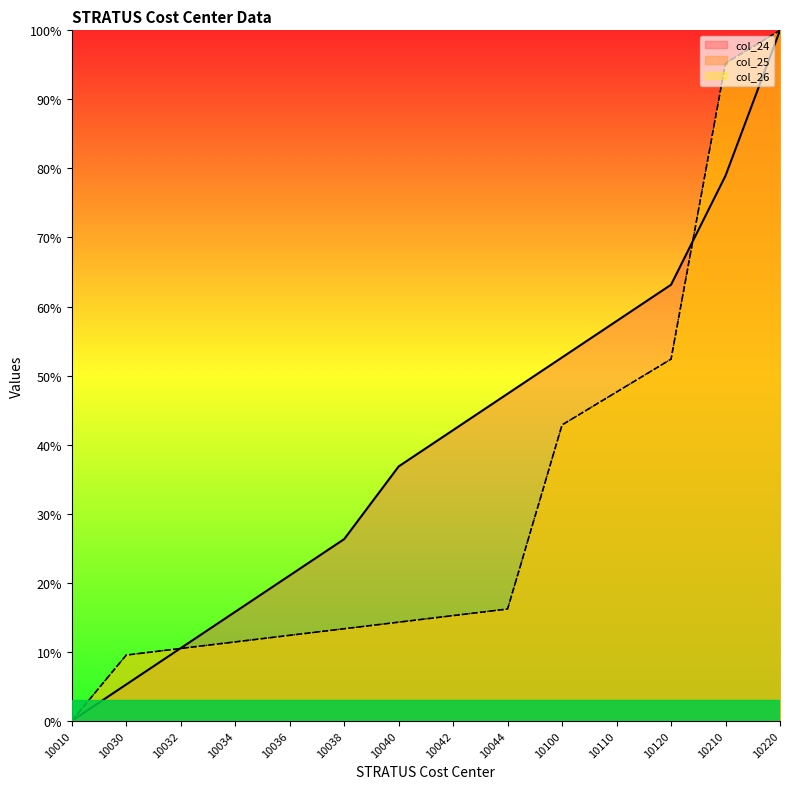

Is it true that col_25 equals 4.1 at 10034?

False